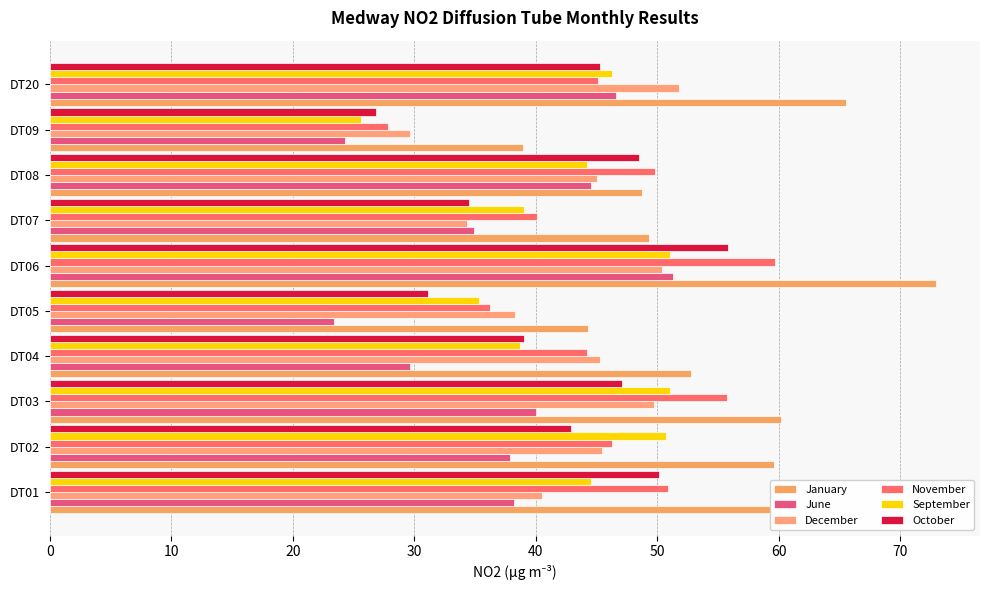

Count the number of categories in the chart.

10